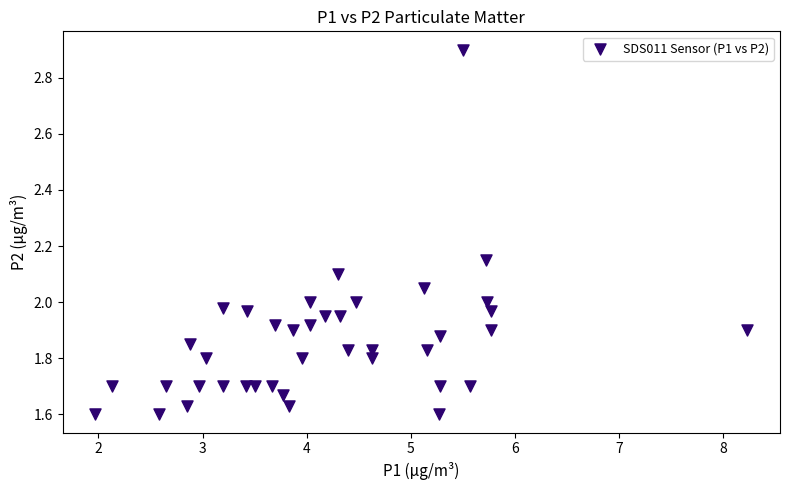

What is the range of X values (max minus min)?

6.3